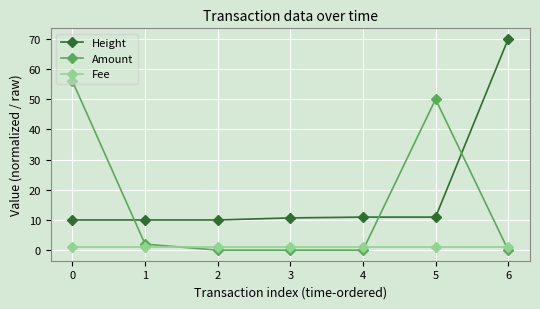

Count the number of data series in this chart.

3